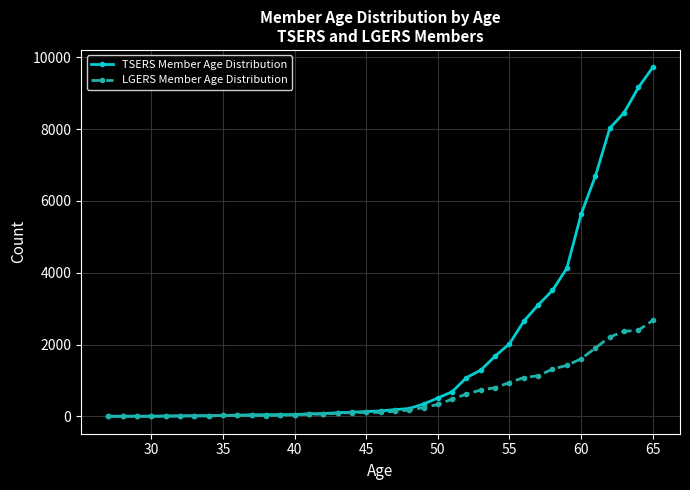

Does the chart display data point markers on the line(s)?

Yes